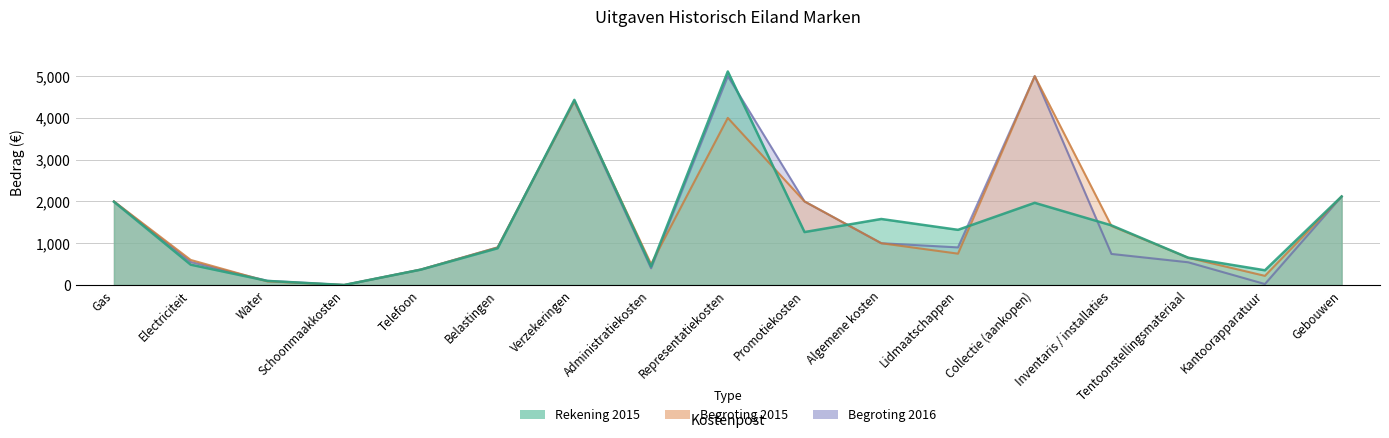

What is the difference between the highest and lowest values at Promotiekosten?

733.1